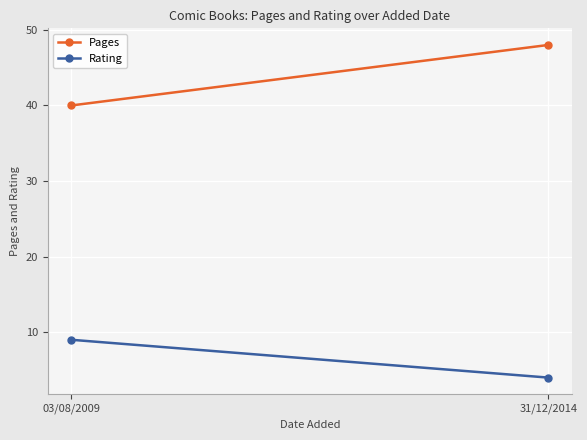

What is the label of the 1st point from the right?

31/12/2014